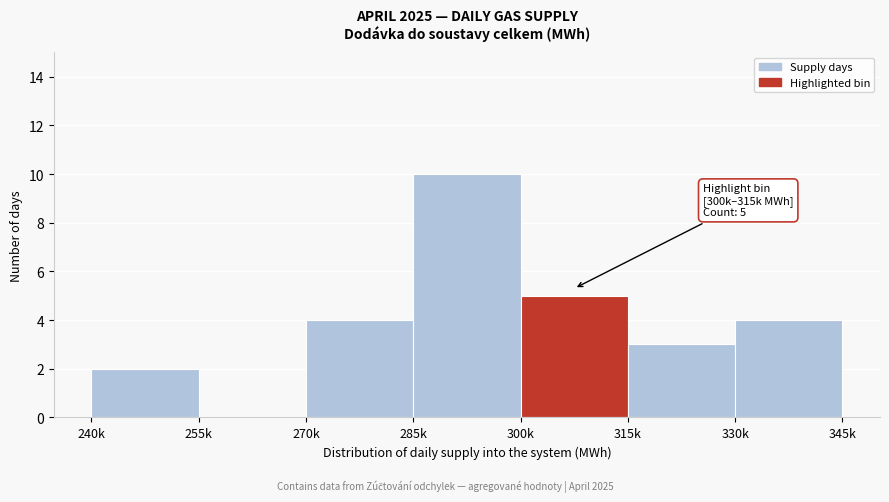

Reading right to left, extract all data points from this chart.

330k=4	315k=3	300k=5	285k=10	270k=4	255k=0	240k=2